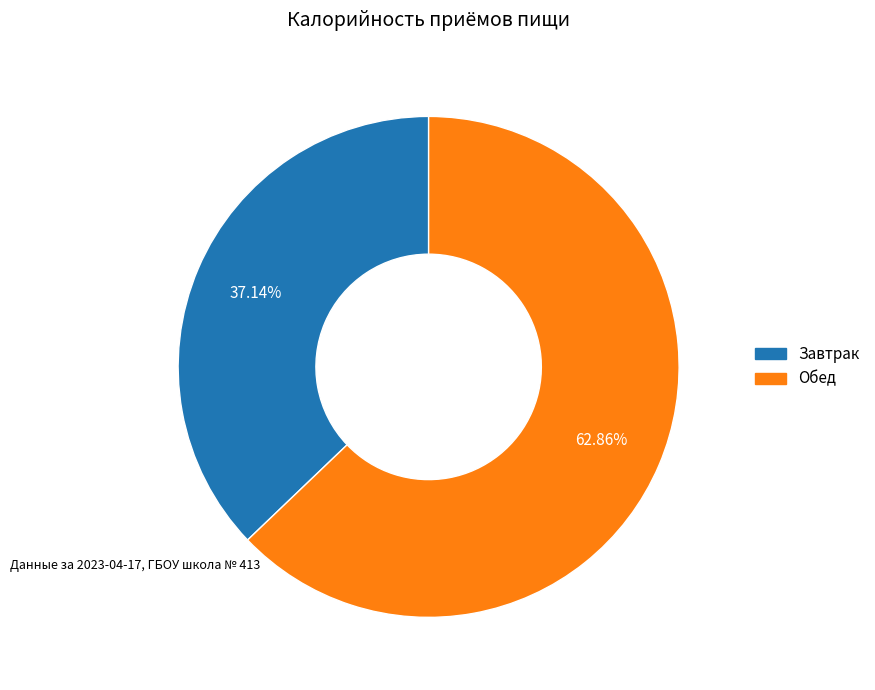

Rank the categories by value from highest to lowest.

Обед, Завтрак